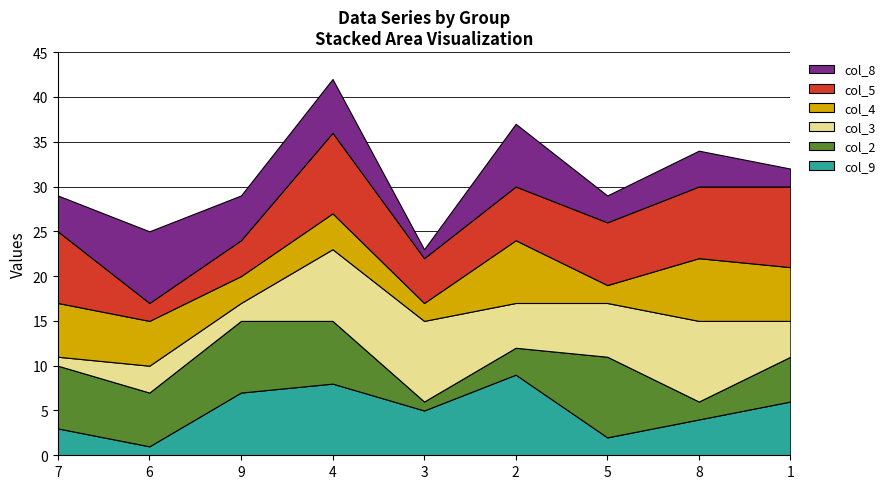

Rank the categories by col_9 value from highest to lowest.

2, 4, 9, 1, 3, 8, 7, 5, 6